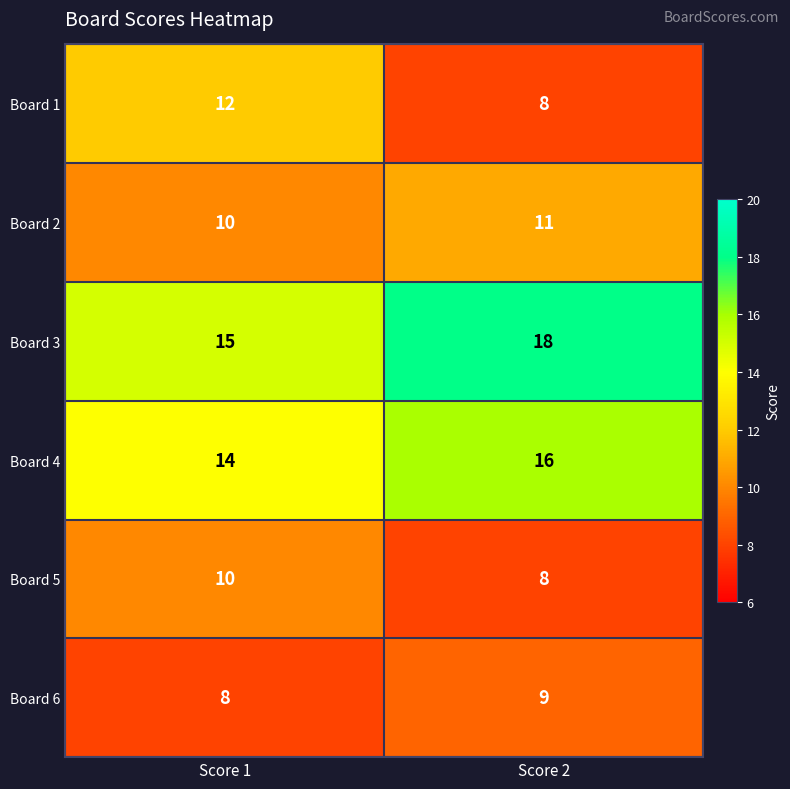

At which category is the sum across all series the highest?

Score 2